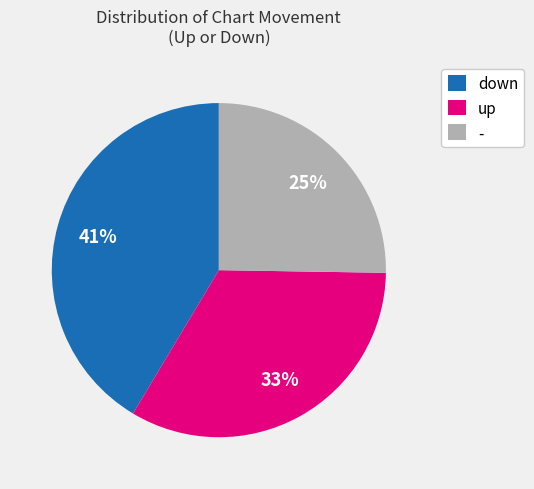

Rank the categories by value from highest to lowest.

down, up, -